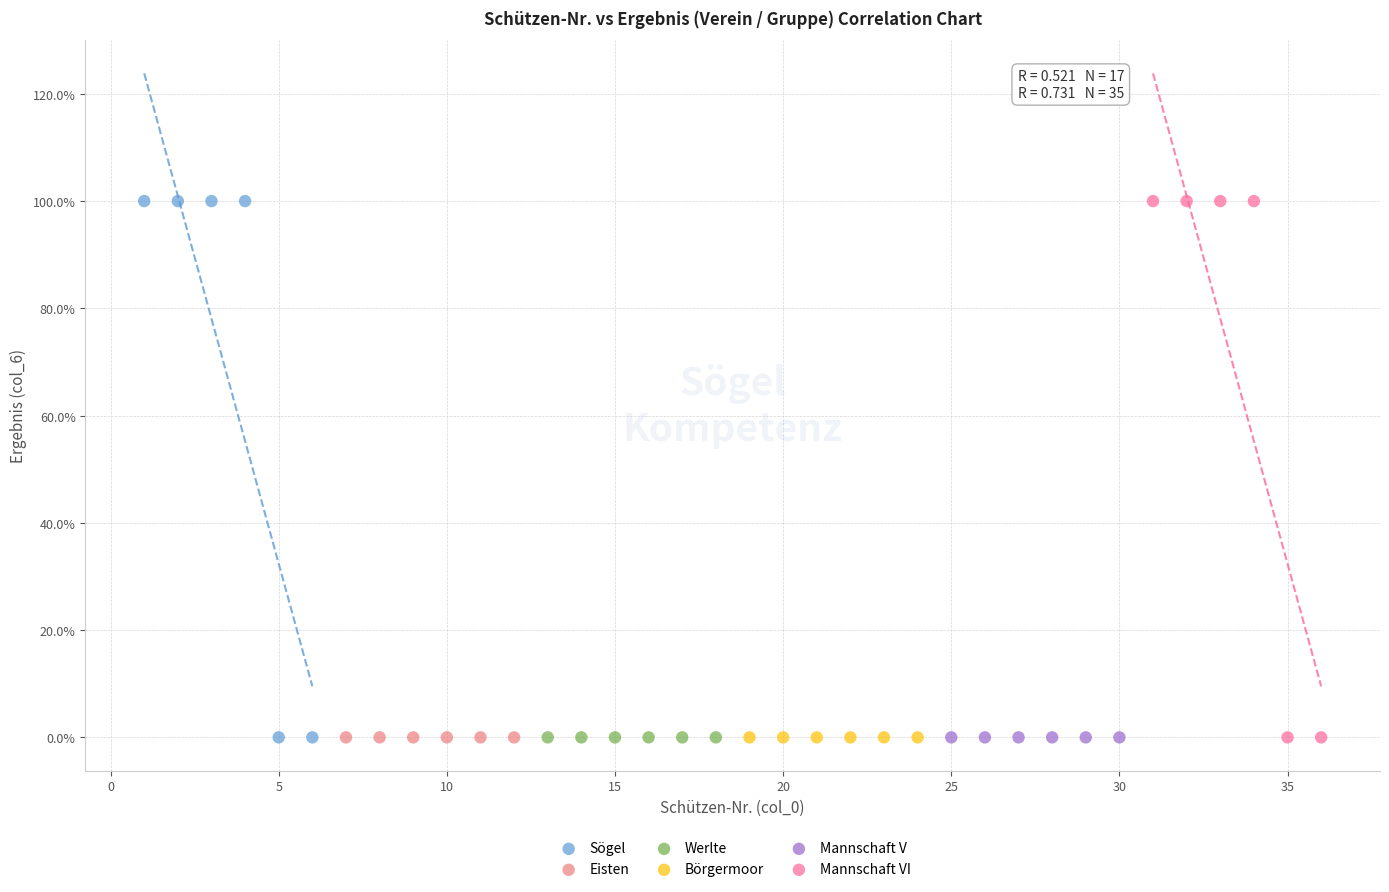

What are all the series names shown in the legend?

Sögel, Eisten, Werlte, Börgermoor, Mannschaft V, Mannschaft VI